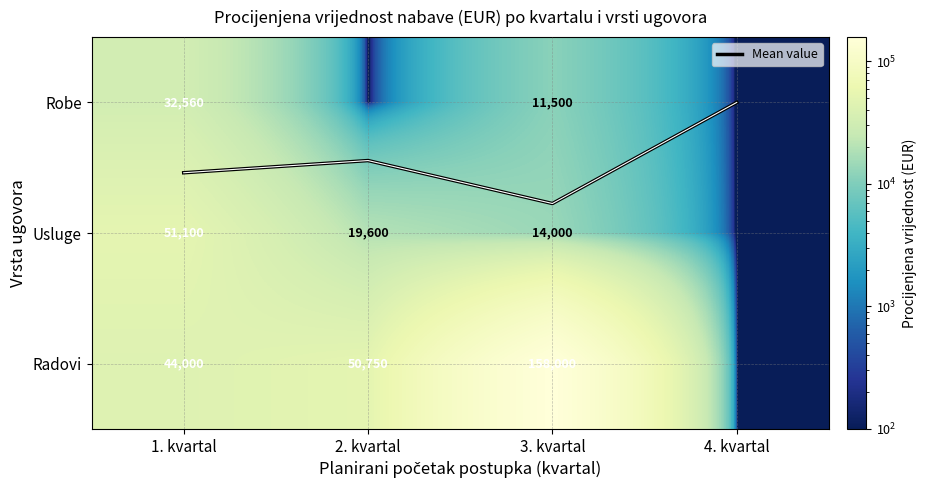

How many data points in Usluge are above 19600?

1